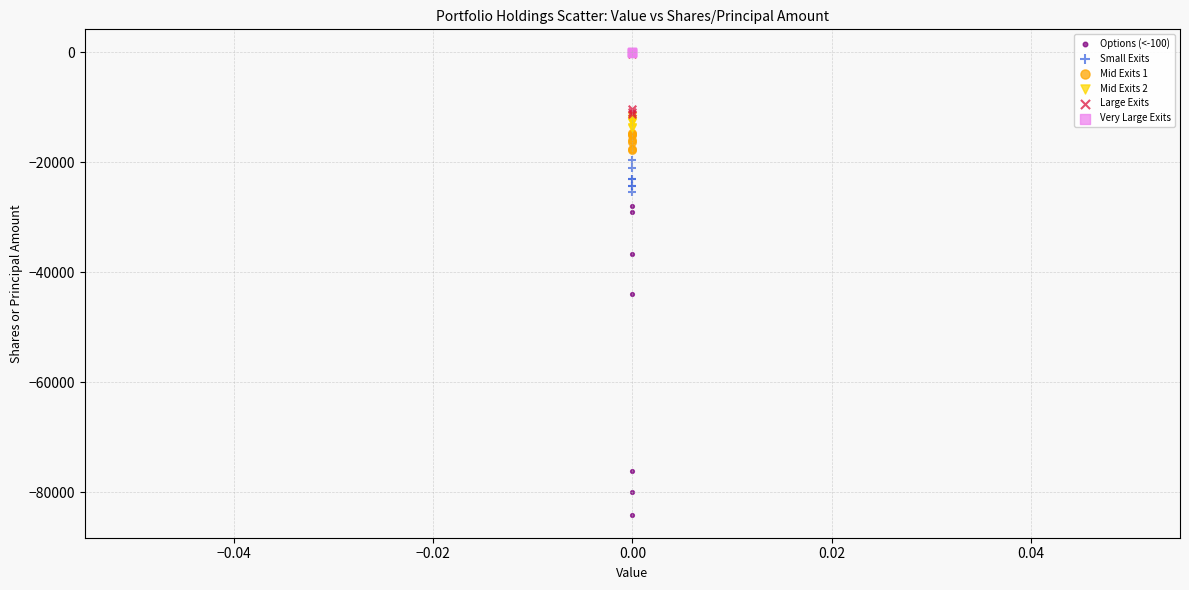

Which series contains the lowest Y value?

Options (<-100)